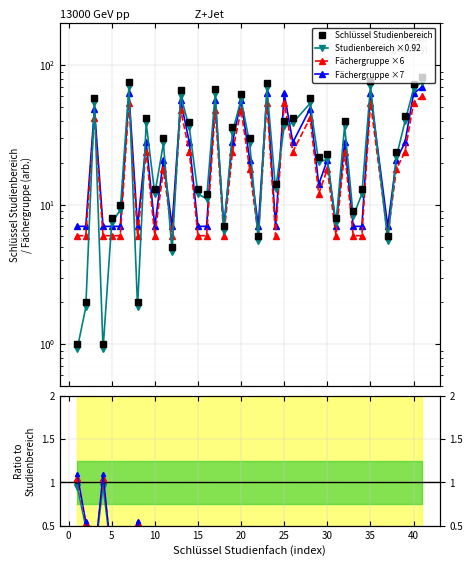

True or false: Ratio and Fächergruppe ×7 intersect in this chart.

False